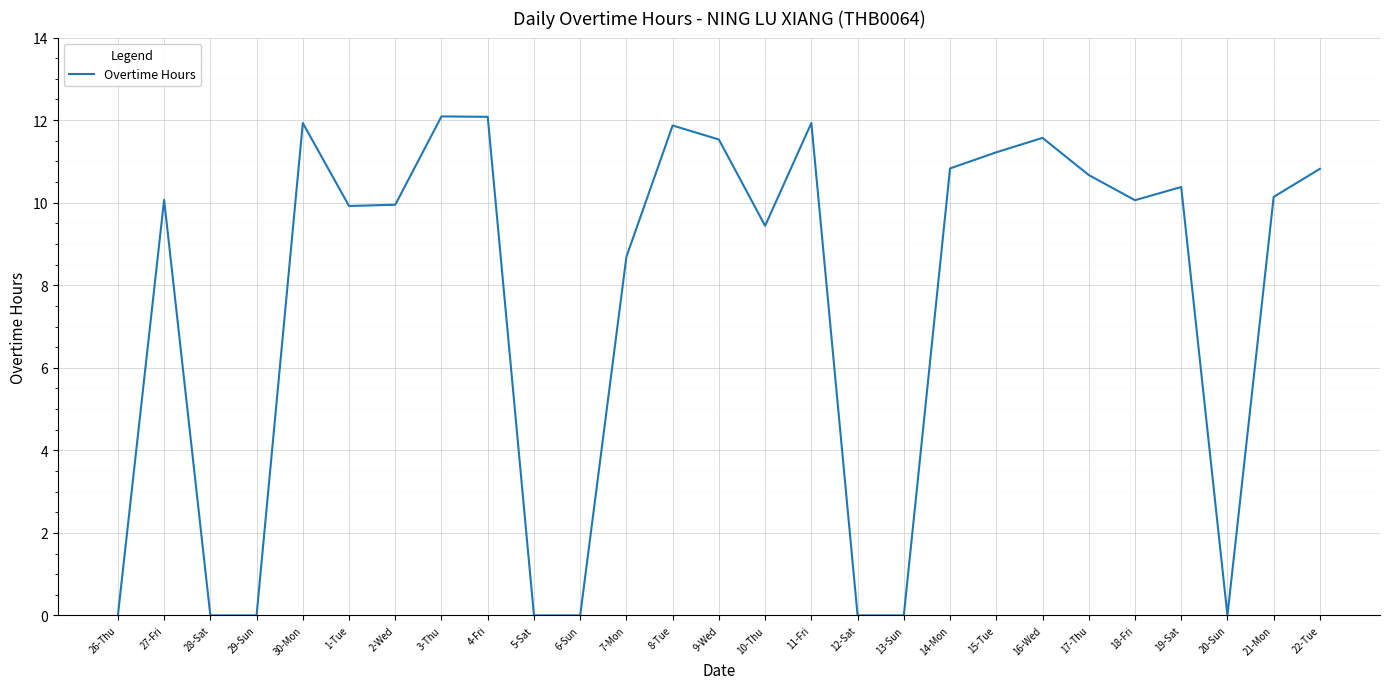

At which label is the value closest to 6?

7-Mon